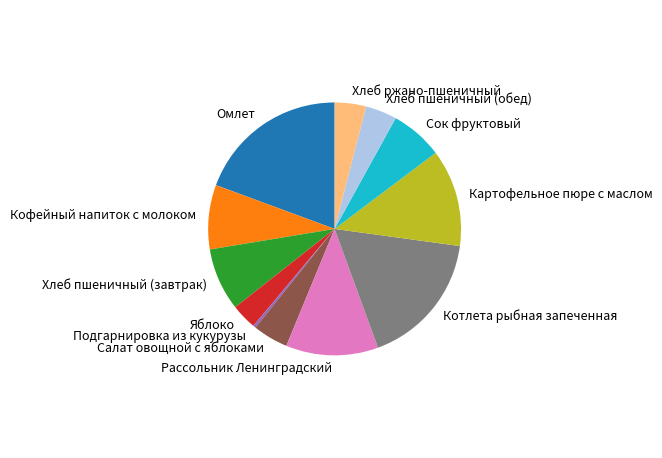

Do Сок фруктовый and Хлеб пшеничный (завтрак) together represent more than half of the pie?

No